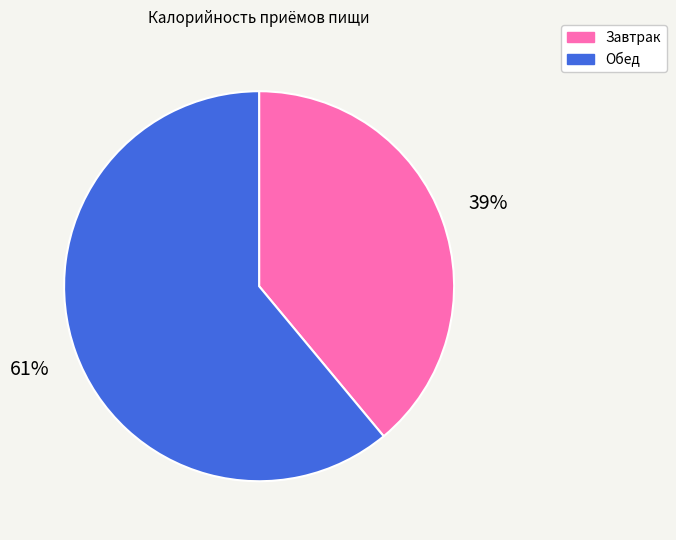

Do Обед and Завтрак together represent more than half of the pie?

Yes